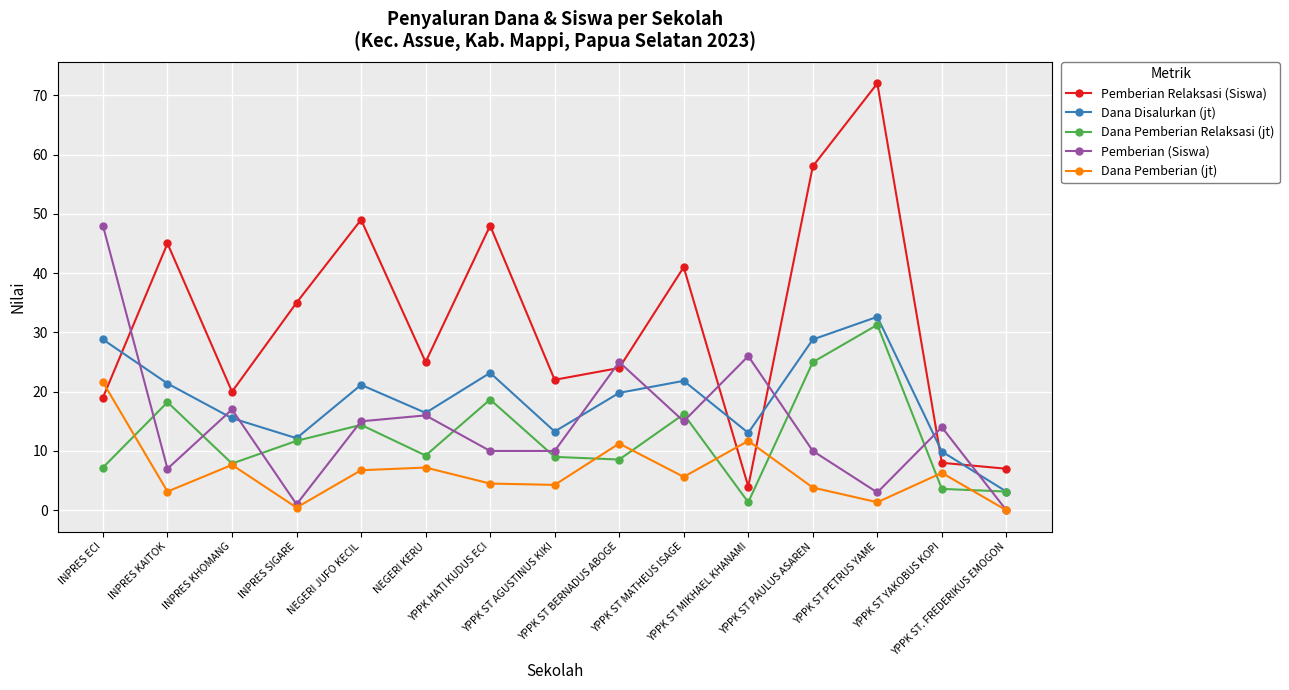

Where is the first local maximum for Pemberian (Siswa)?

INPRES KHOMANG